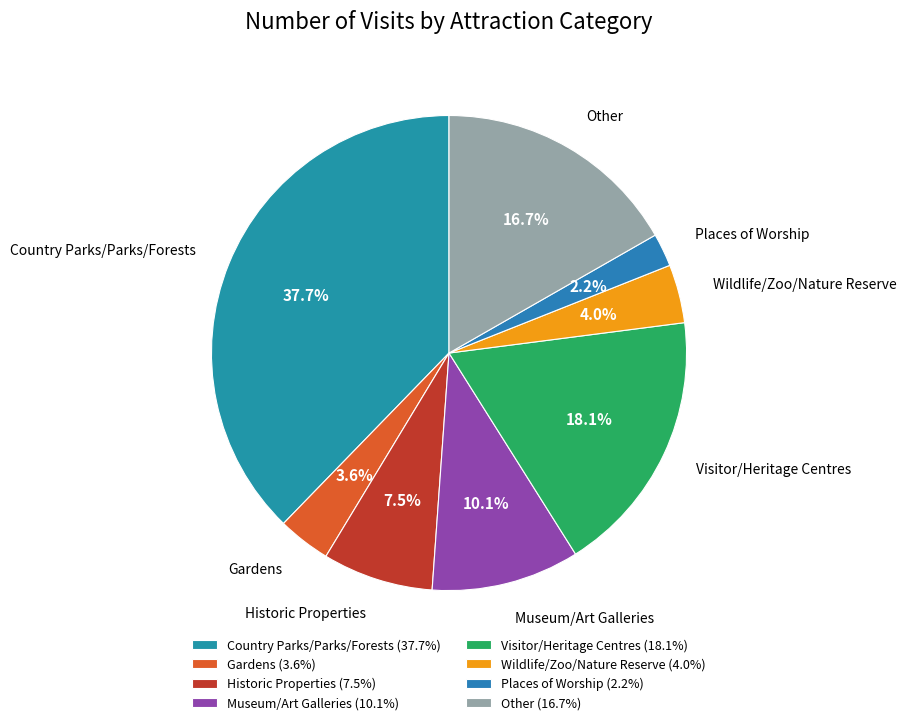

Does any single category account for the majority?

No